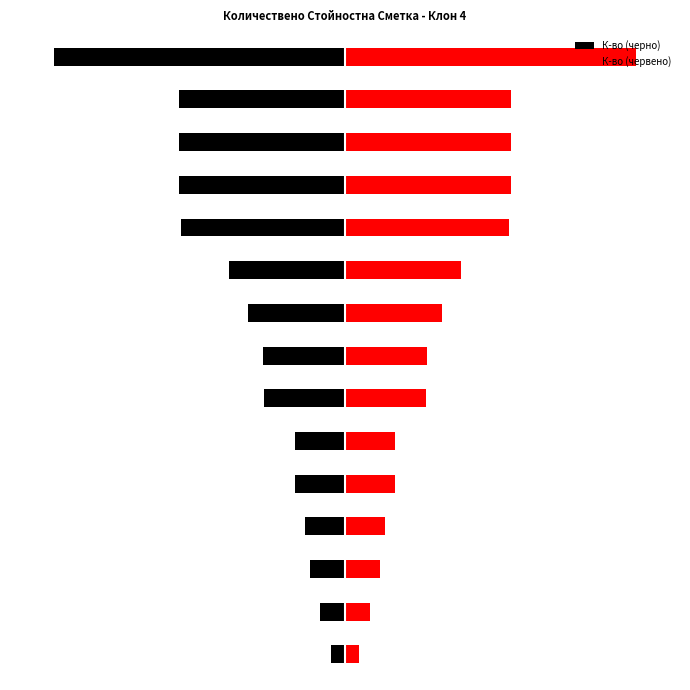

The value of К-во (червено) at 4 is 0.2. True or false?

True